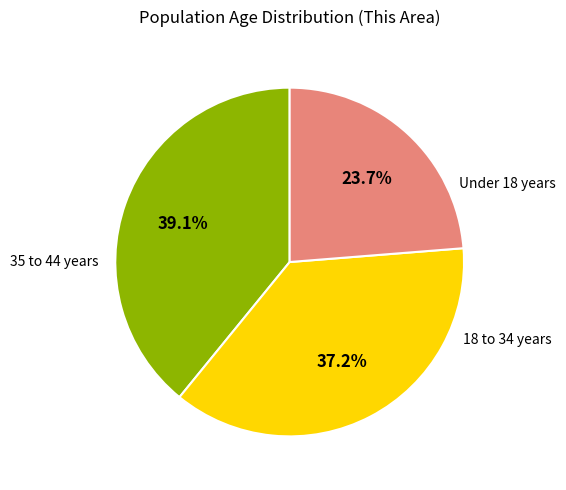

To the nearest percent, what is the average slice percentage?

33%